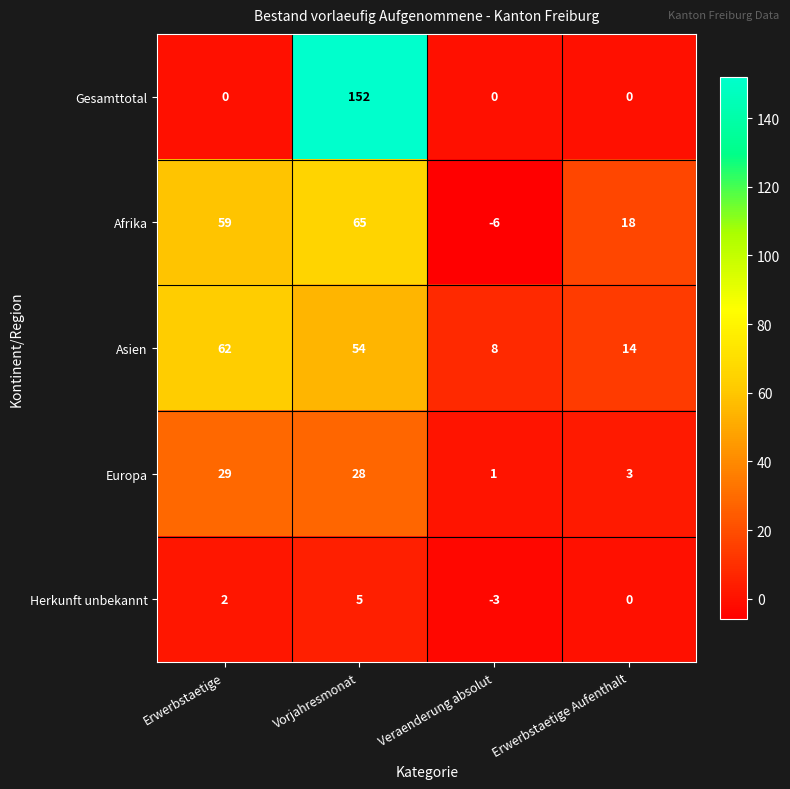

How many distinct data groups are displayed?

5